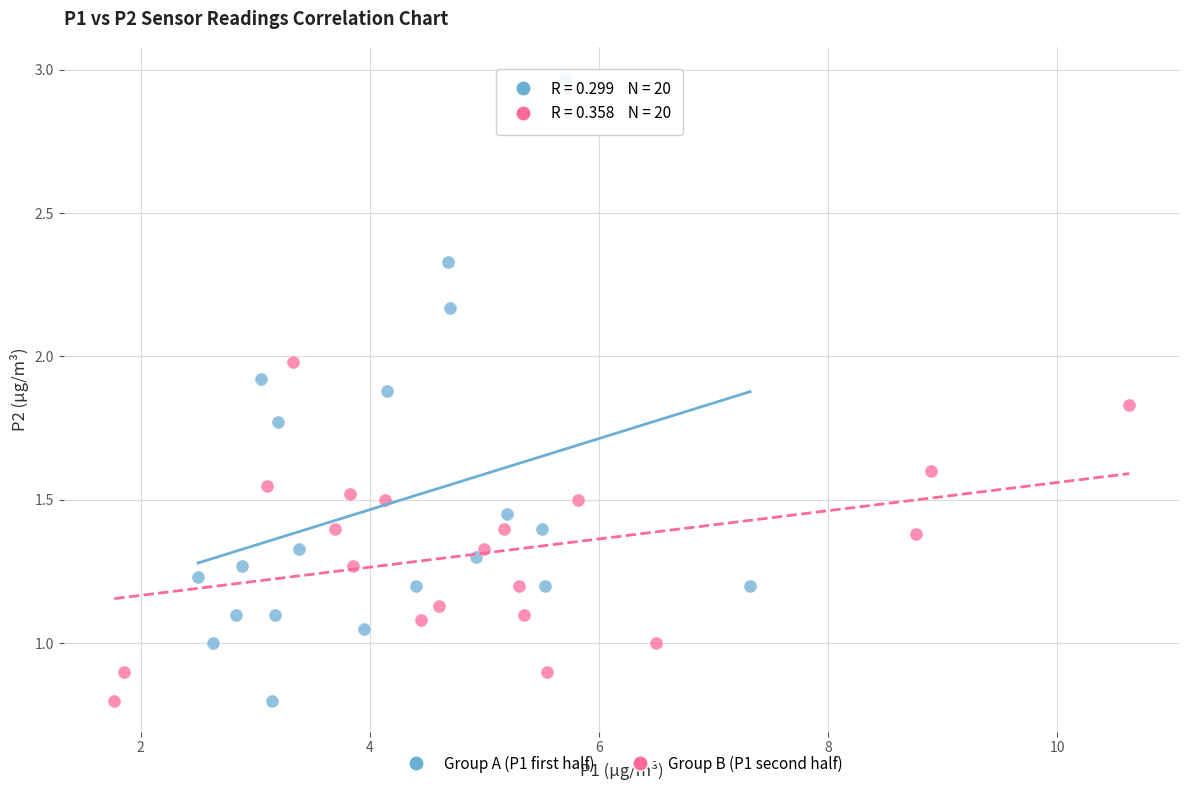

Which series contains the highest Y value?

Group A (P1 first half)